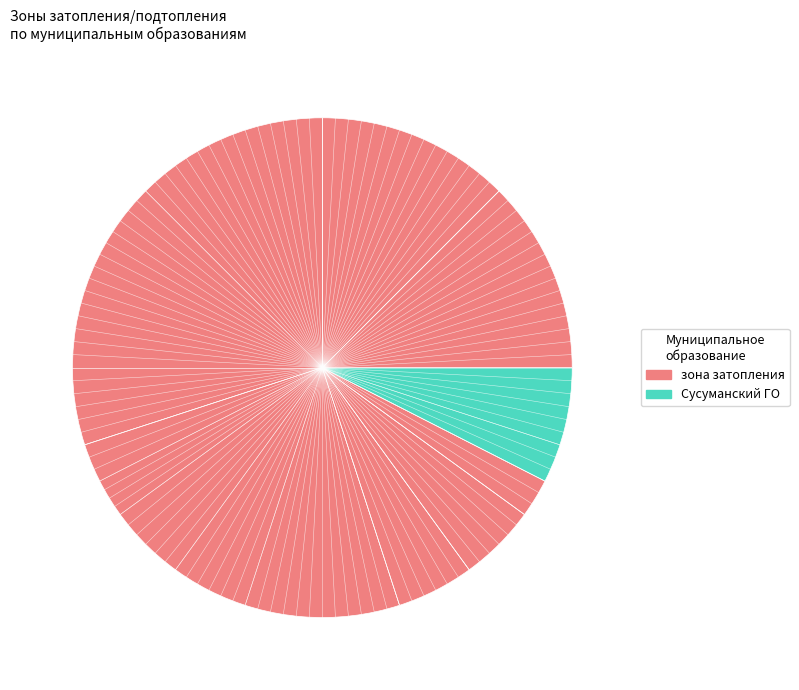

How many slices are in this pie chart?

8